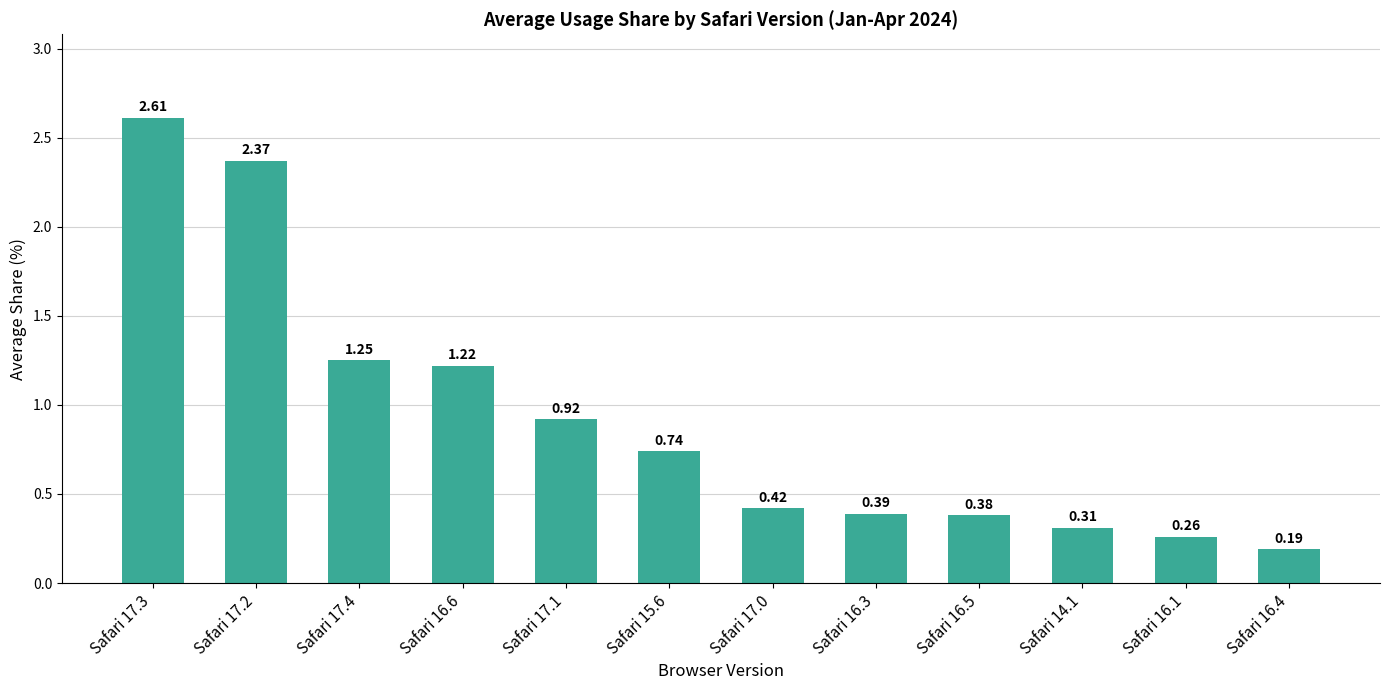

The value at Safari 16.3 is 0.6. True or false?

False